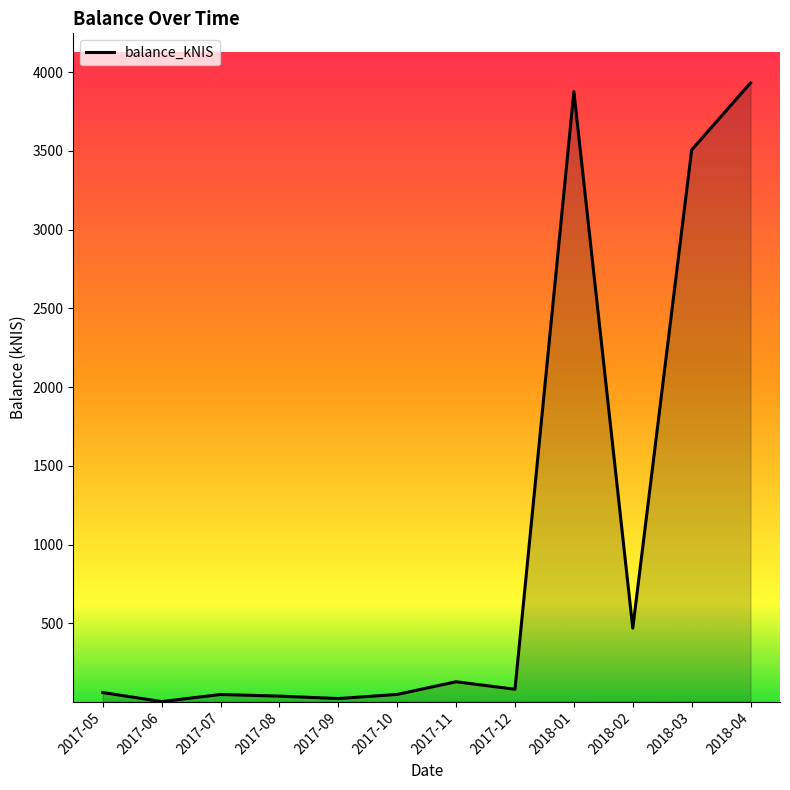

Approximately how many times larger is the value at 2018-03 compared to 2018-02?

7.5